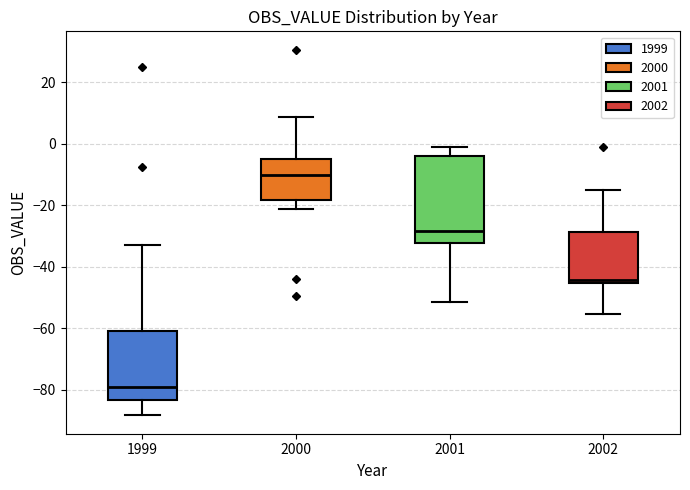

Which box is the tallest, from its lower edge to its upper edge?

2001